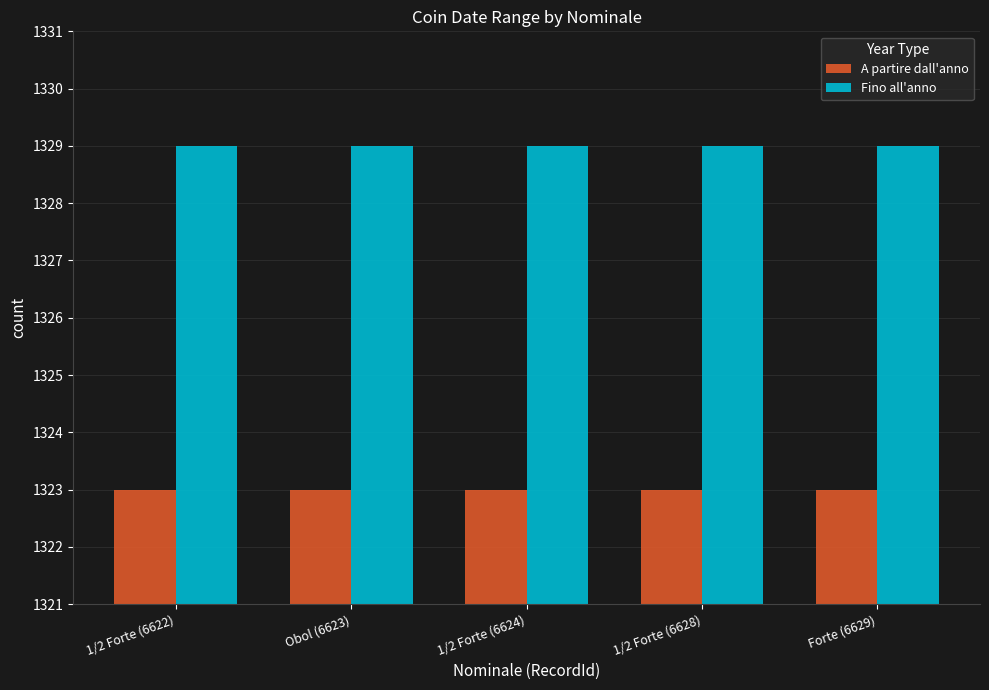

Rank the series at Forte (6629) from highest to lowest value.

Fino all'anno, A partire dall'anno